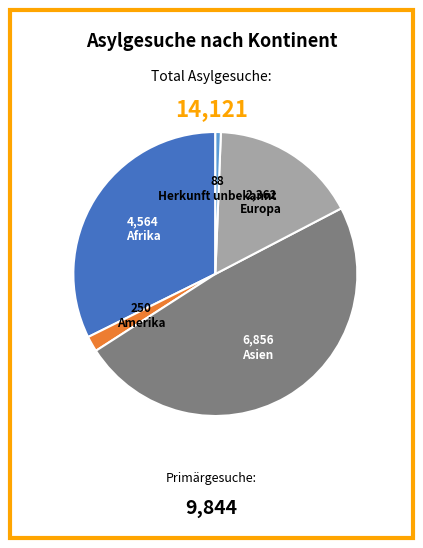

Does any single category account for the majority?

No